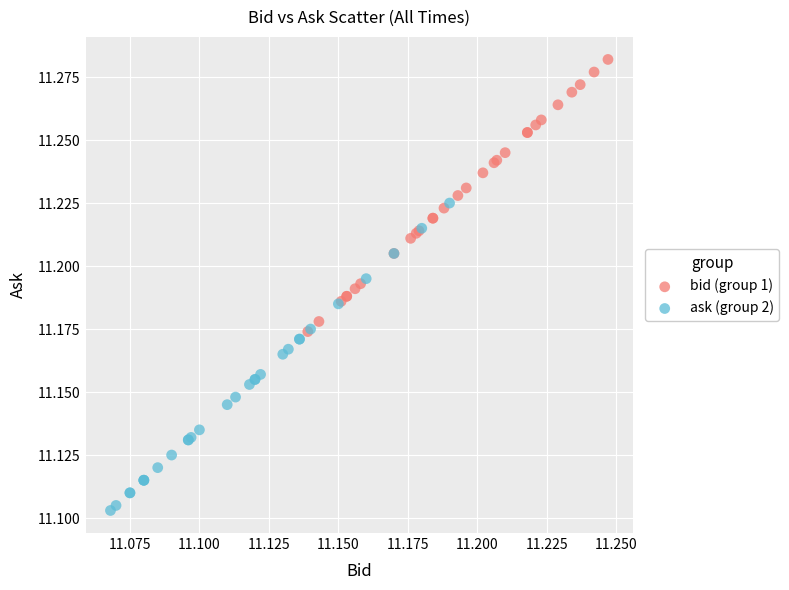

Which series has the largest Y range (max minus min)?

ask (group 2)